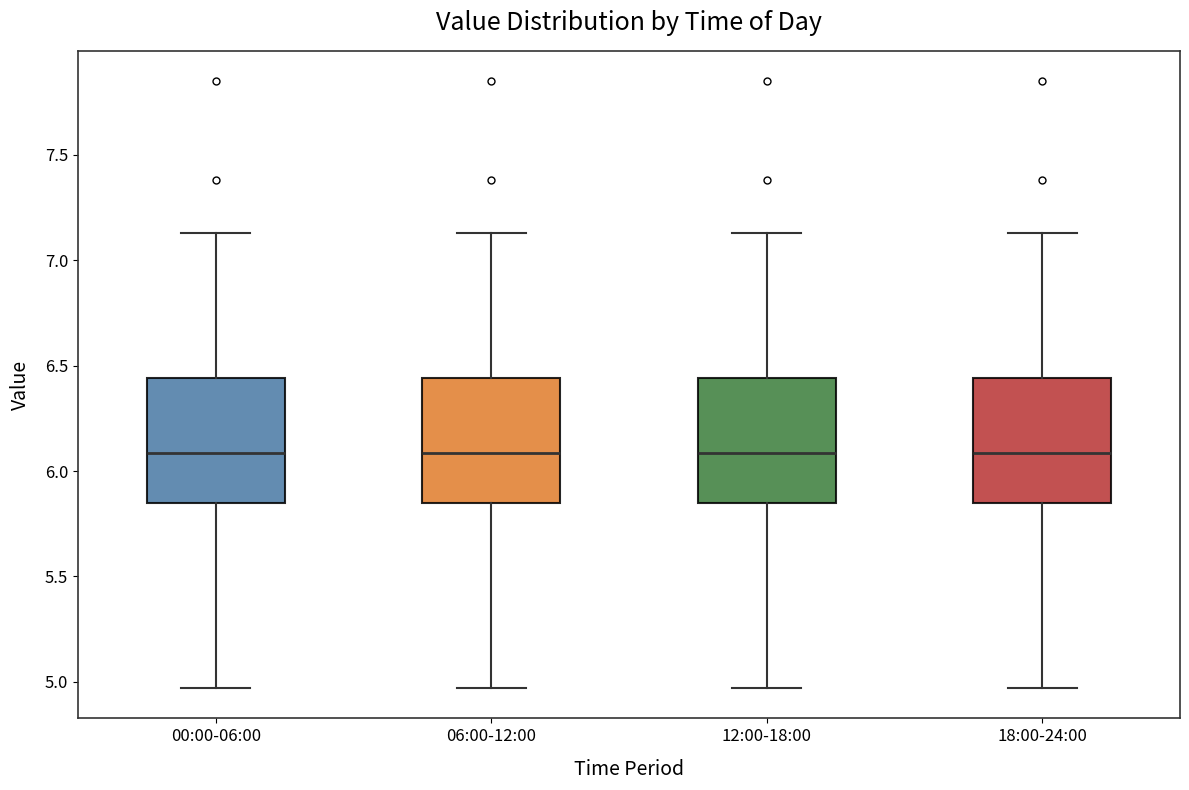

Reading left to right, transcribe this box plot: for each box, give where its median line is, the range the box spans, and where its two whiskers end, as read against the y-axis. The values are not printed on the chart, so give them approximately, as read against the axis.

00:00-06:00: median 6.10, box 5.85 to 6.45, whiskers 4.95 to 7.15
06:00-12:00: median 6.10, box 5.85 to 6.45, whiskers 4.95 to 7.15
12:00-18:00: median 6.10, box 5.85 to 6.45, whiskers 4.95 to 7.15
18:00-24:00: median 6.10, box 5.85 to 6.45, whiskers 4.95 to 7.15